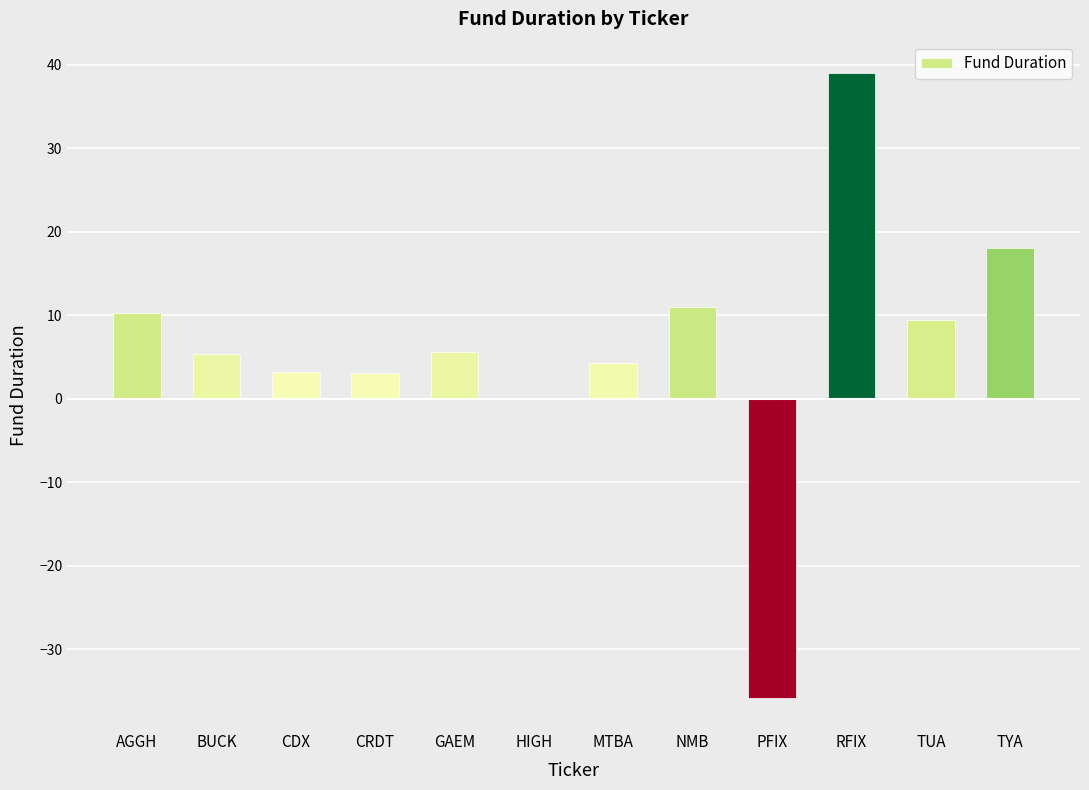

What is the maximum value shown in the chart?

39.0